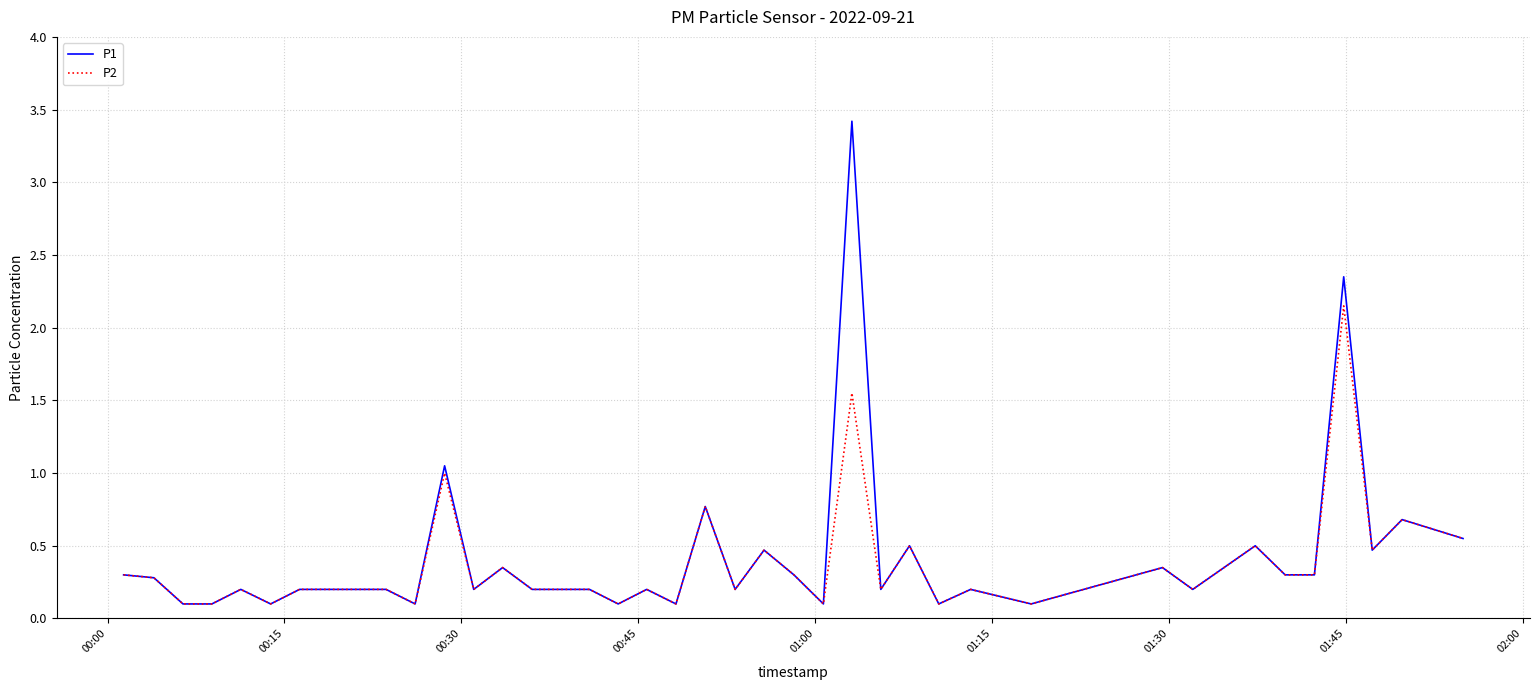

Which series has the largest range (max minus min)?

P1